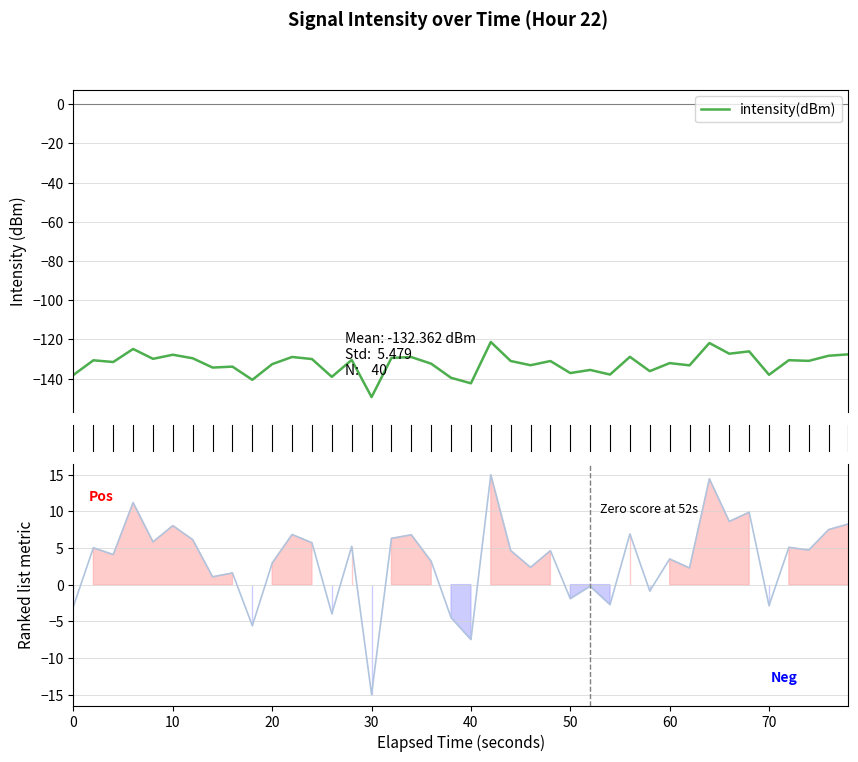

How many data points in intensity(dBm) are above -131?

19